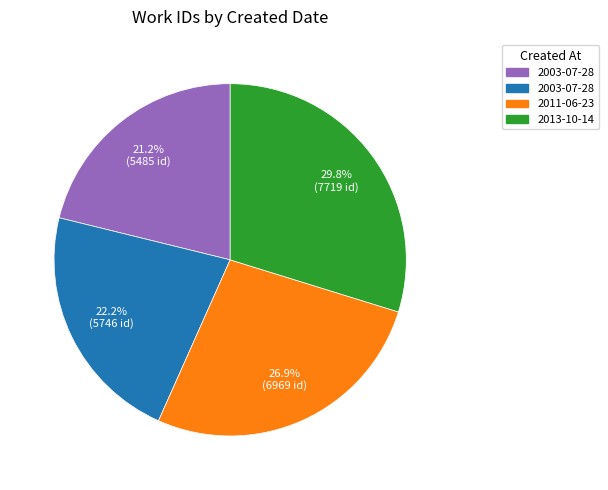

Does any single category account for the majority?

No